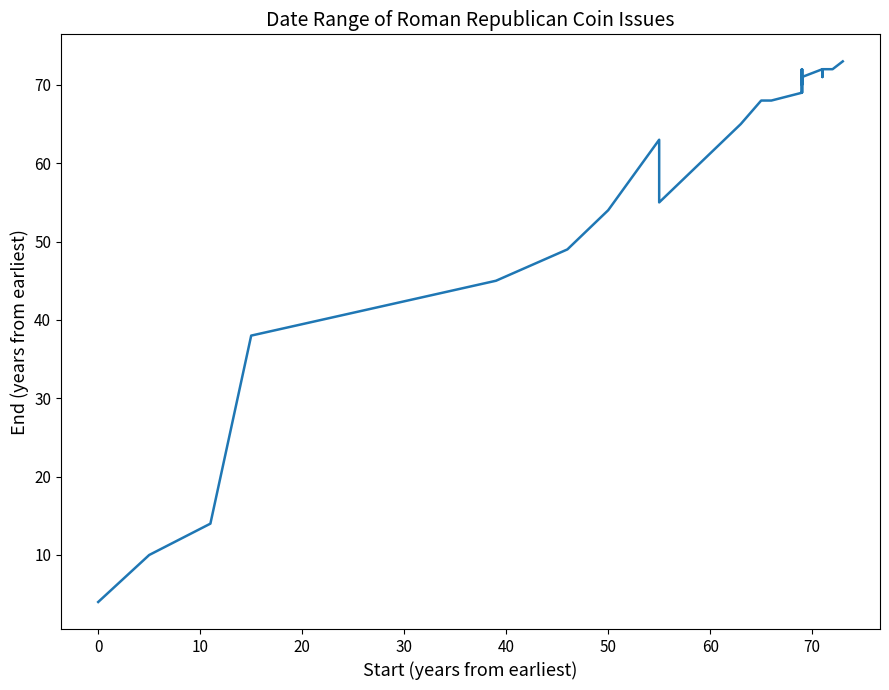

What is the difference between the maximum and second lowest values?

63